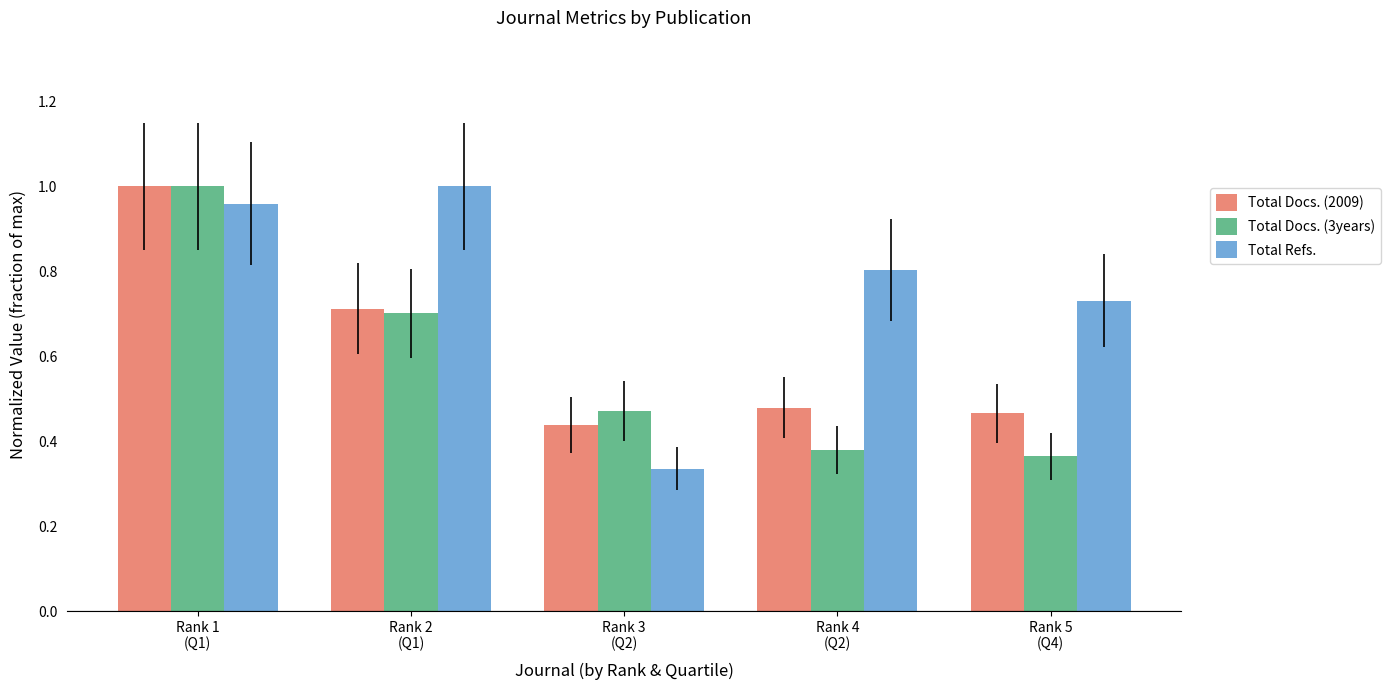

What is the sum of all Total Refs. values?

3.8